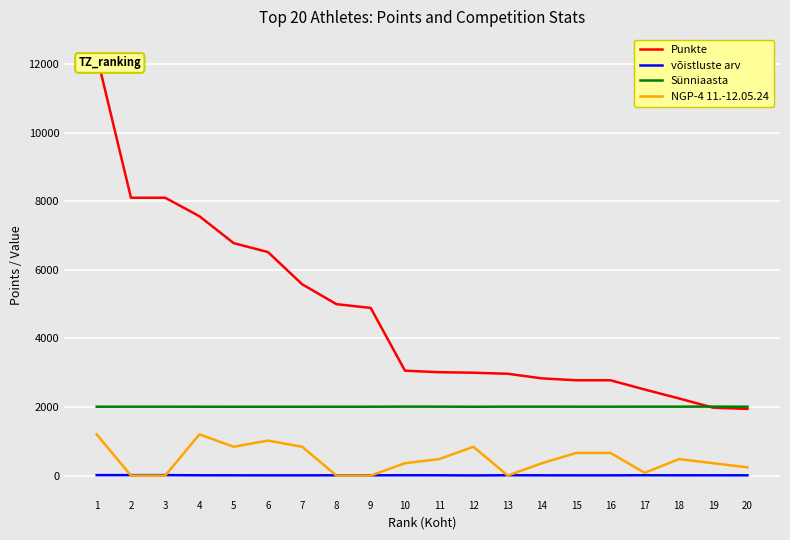

What is the sum of all Punkte values?

93935